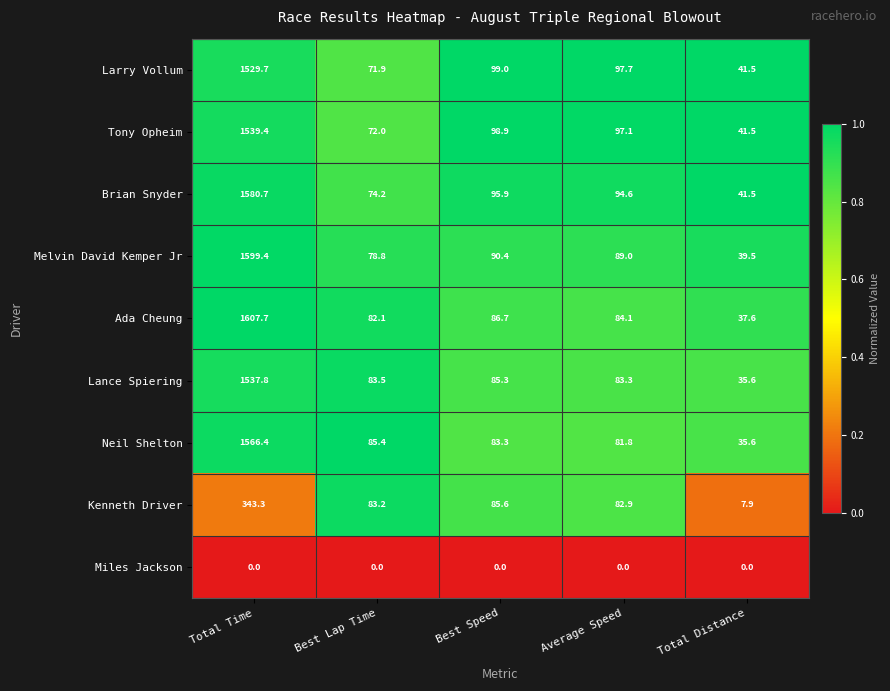

What is the sum of all Lance Spiering values?

1825.5